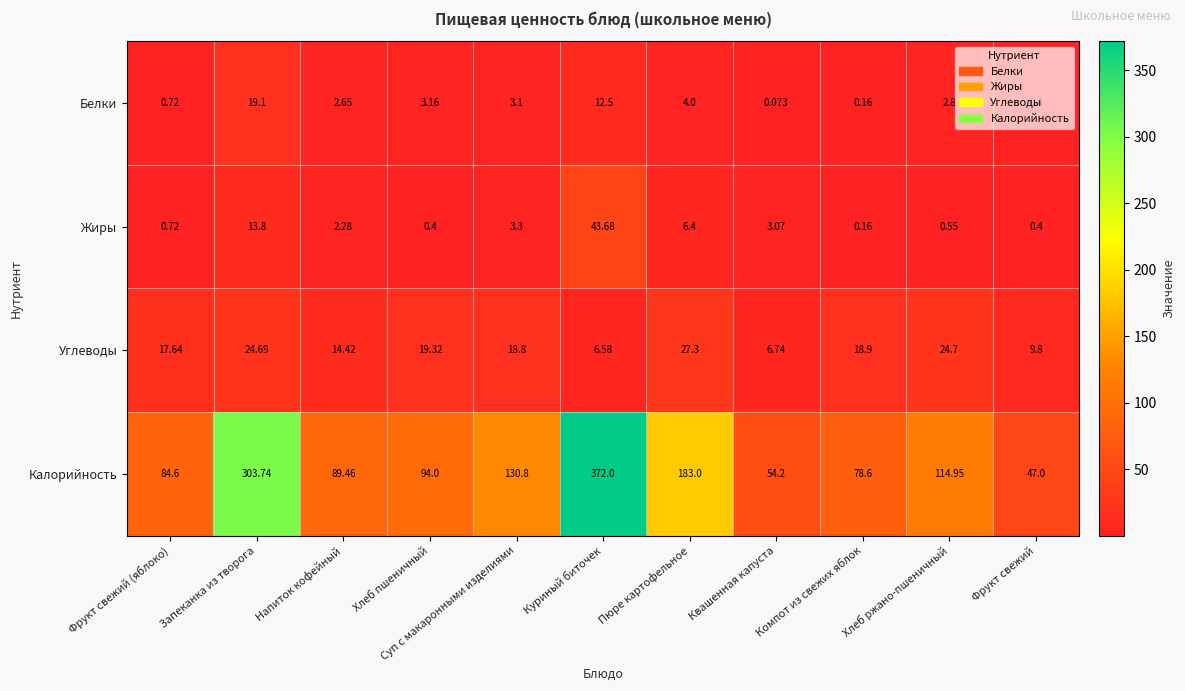

Which category has the lowest value across all series?

Квашенная капуста